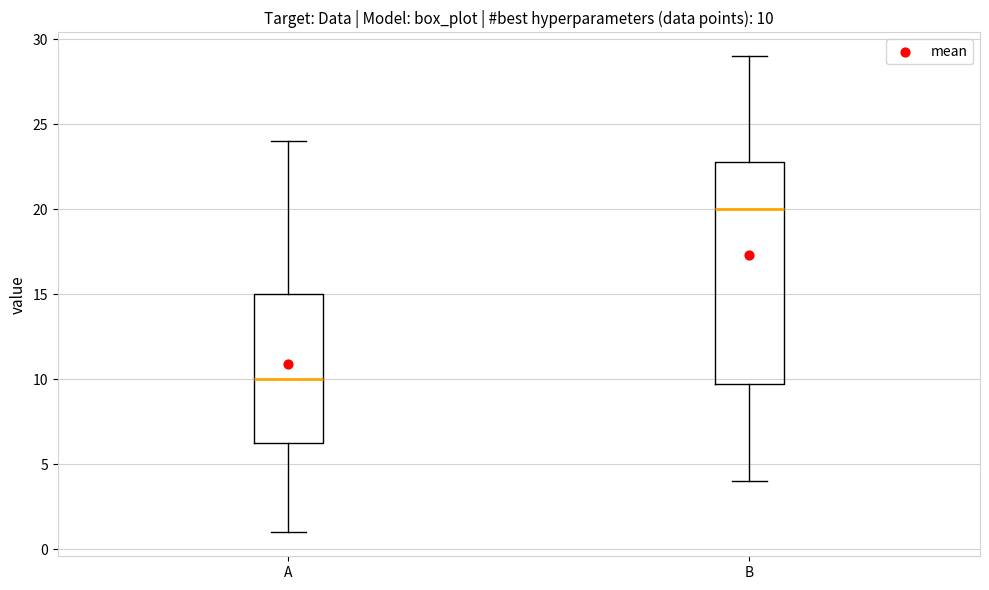

Which box's median line is the lowest?

A